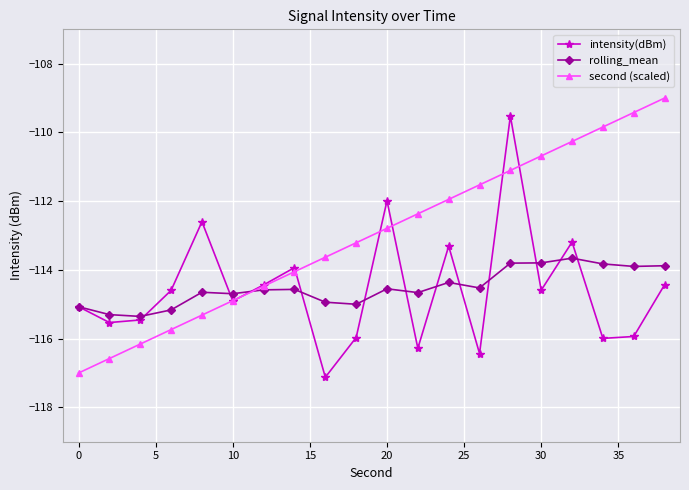

What is the smallest value displayed?

-117.1